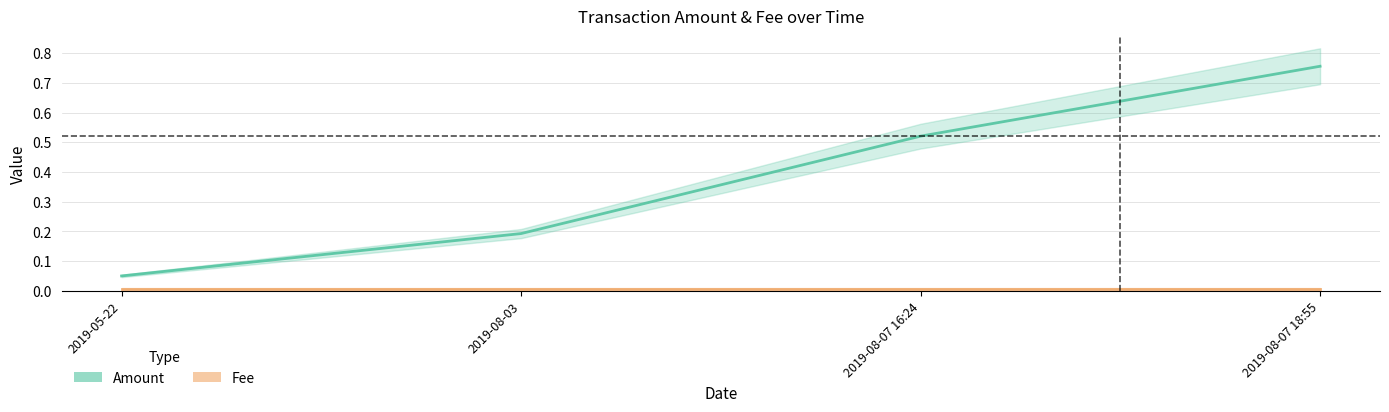

Is it true that the value at 2019-08-07 16:24 is 0.8?

False